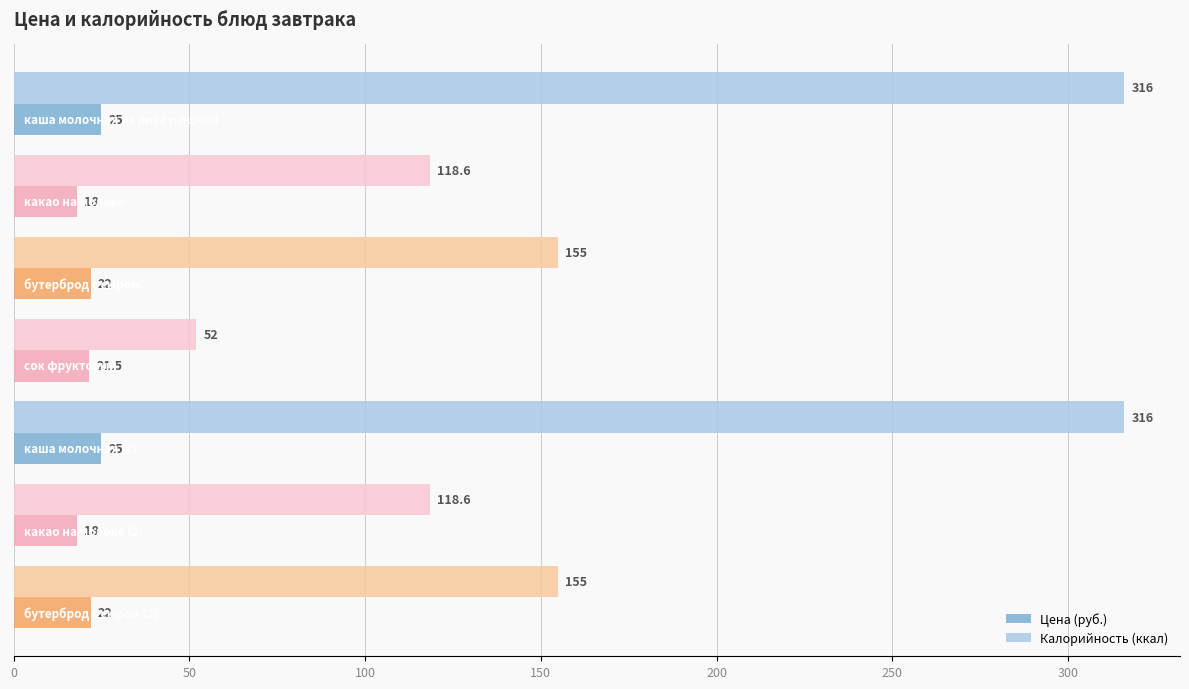

What is the difference between the second highest and minimum values in the Цена (руб.) series?

7.0